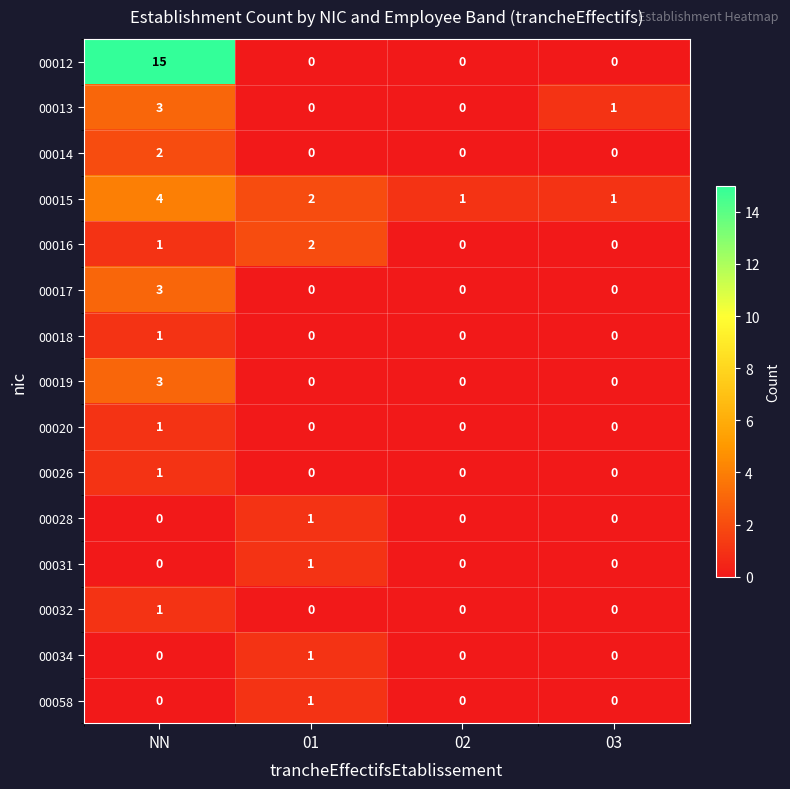

At which label does 00013 reach its peak?

NN